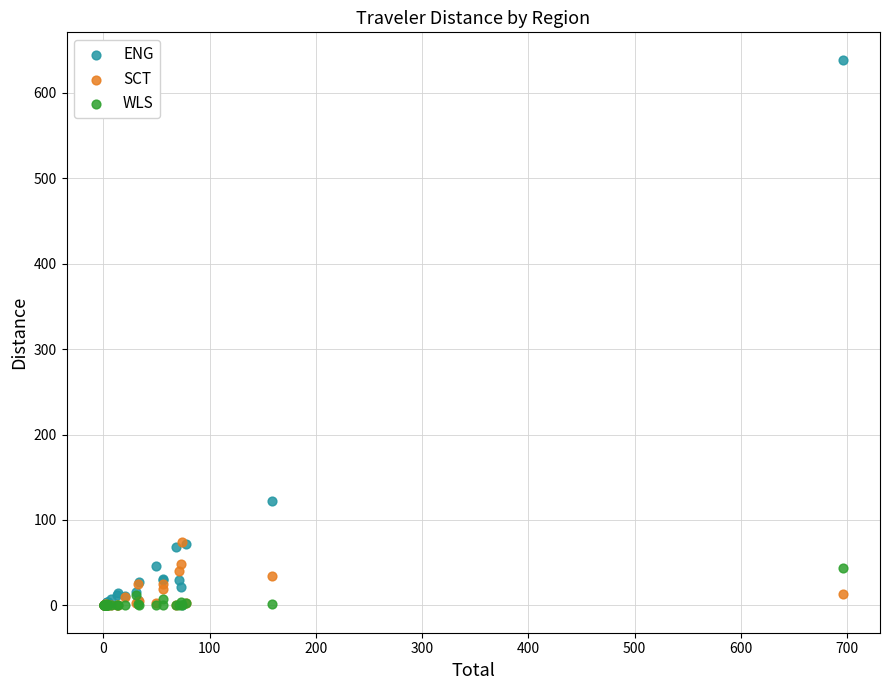

Across all series, what Y value is closest to 319?

121.8